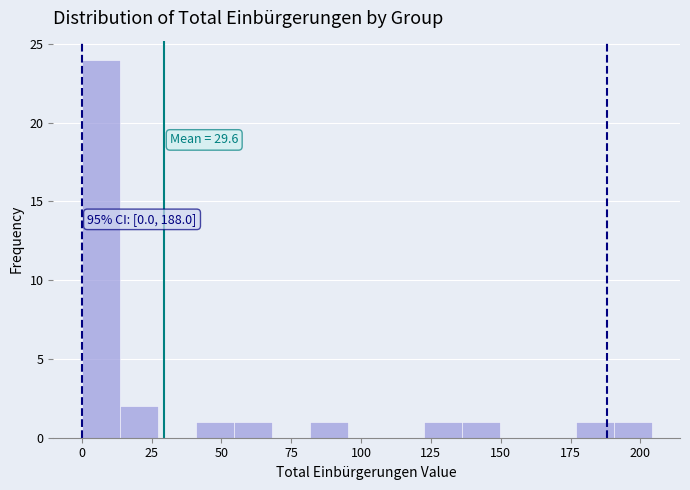

Read against the x-axis, roughly where is the centre of the tallest bar?

5